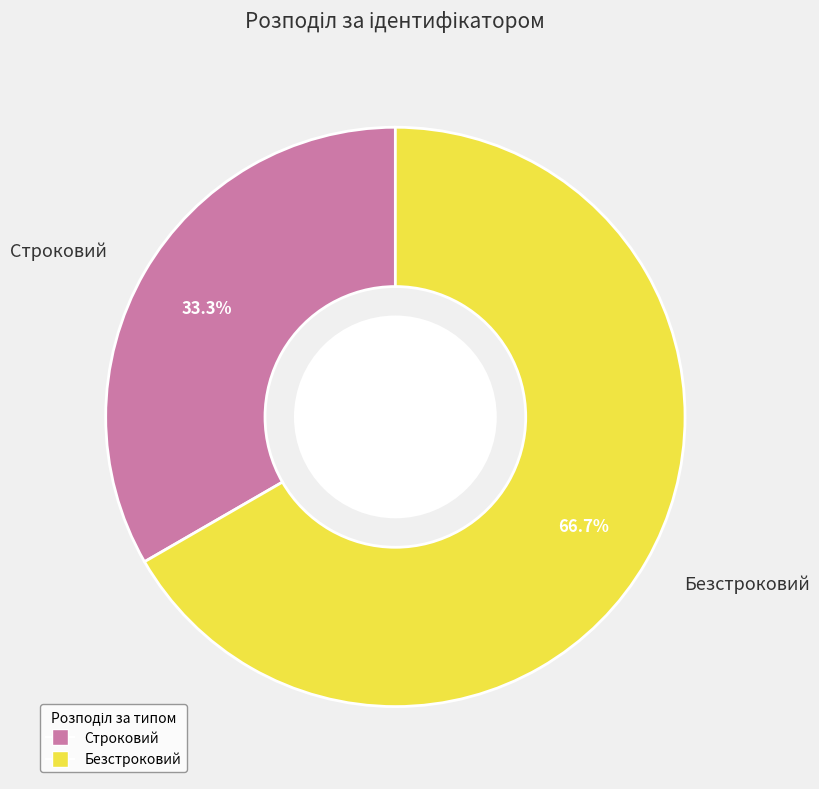

Do Безстроковий and Строковий together represent more than half of the pie?

Yes